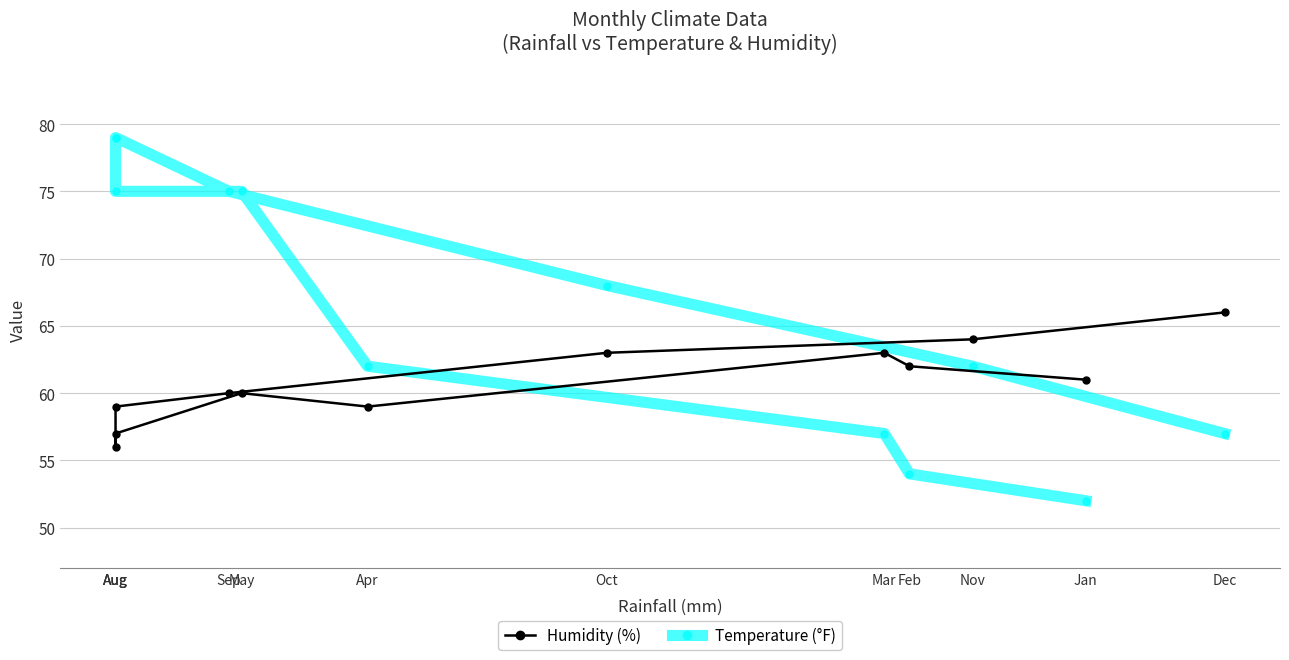

Is this an area chart (filled region under the line)?

No